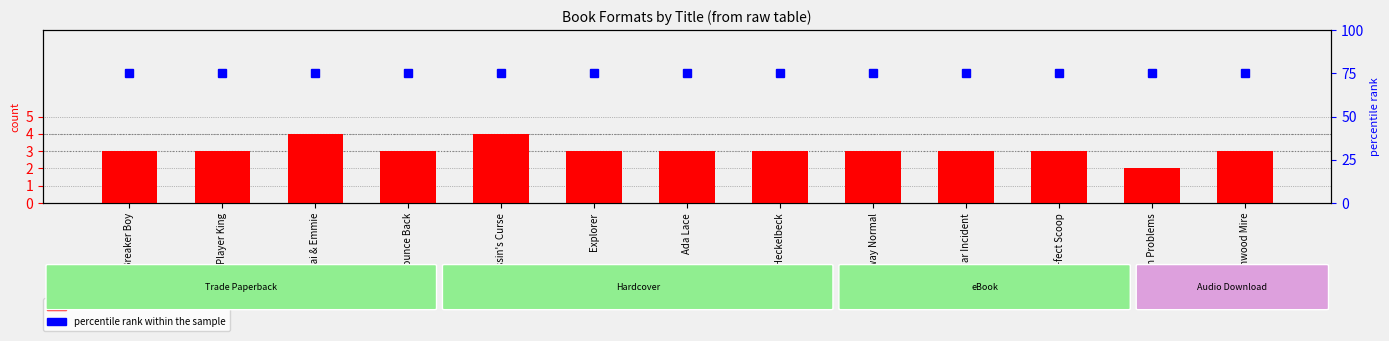

List the series in order of their overall mean, lowest first.

count, percentile rank within the sample